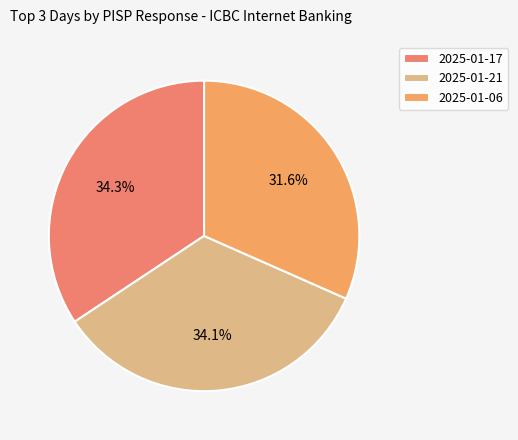

To the nearest percent, what is the average slice percentage?

33%